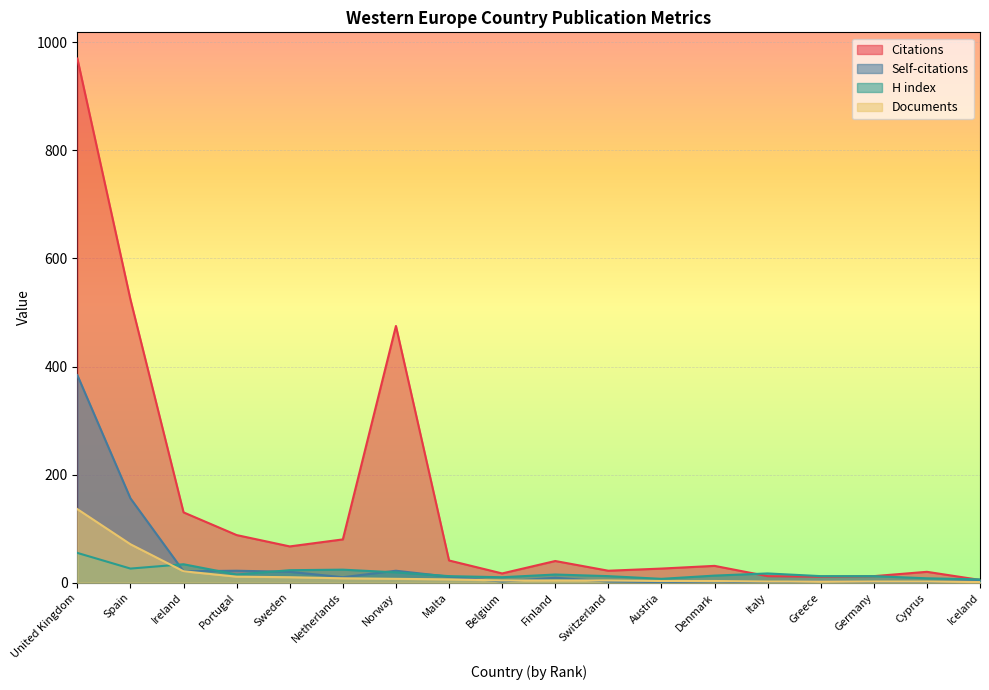

What is the total value across all series at Belgium?

33